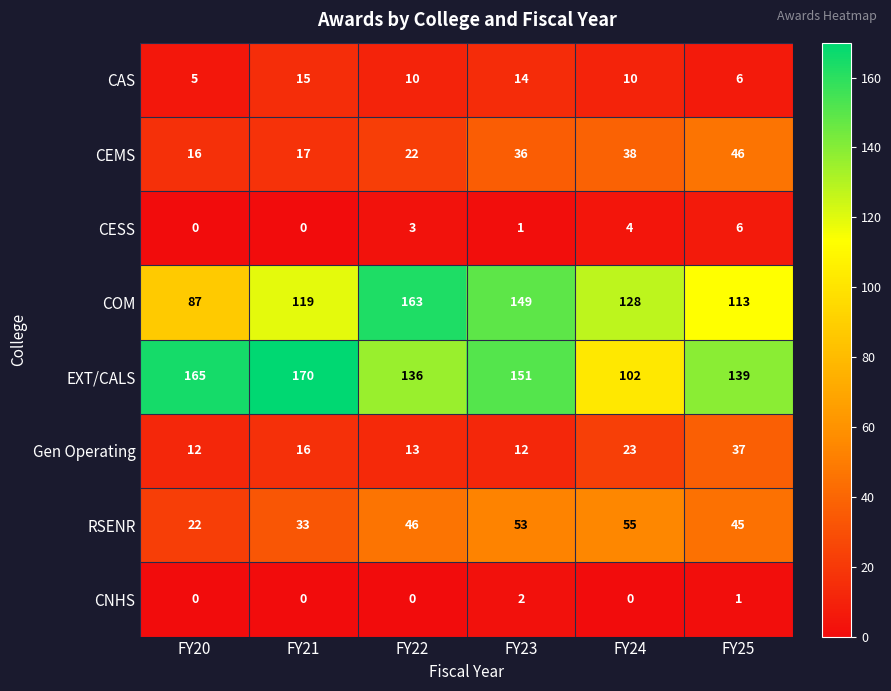

The value of CEMS at FY23 is 36. True or false?

True